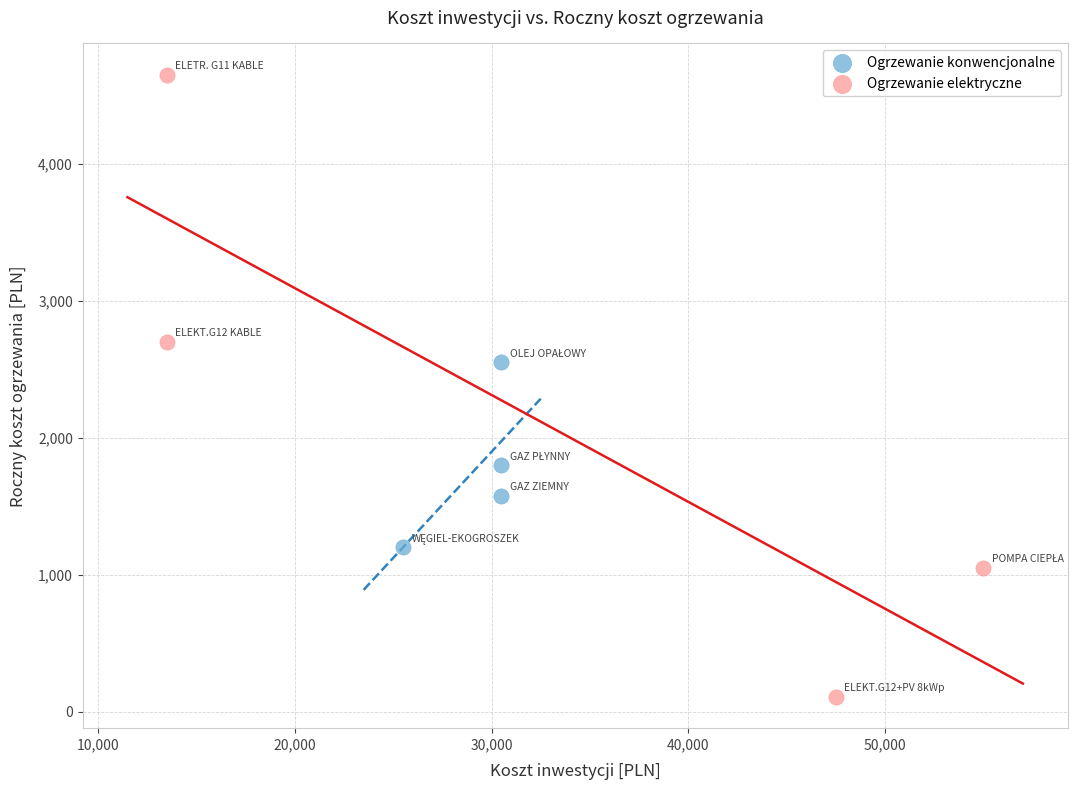

Which series has the largest Y range (max minus min)?

Ogrzewanie elektryczne